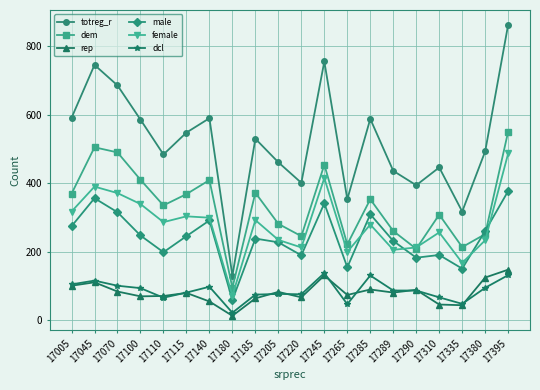

What is the difference between the maximum and minimum values in the rep series?

135